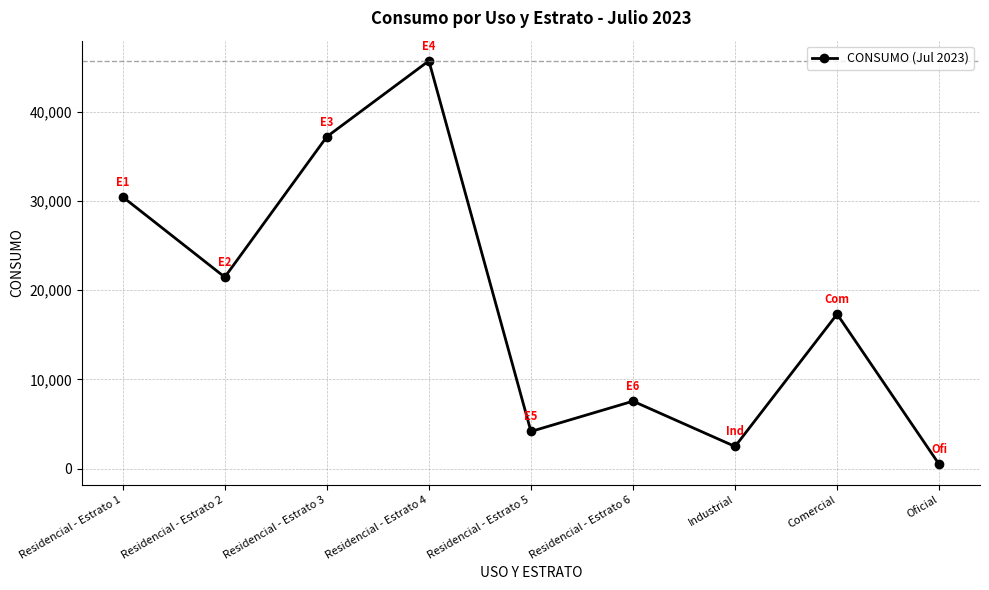

At which label is the value closest to 23089?

Residencial - Estrato 2